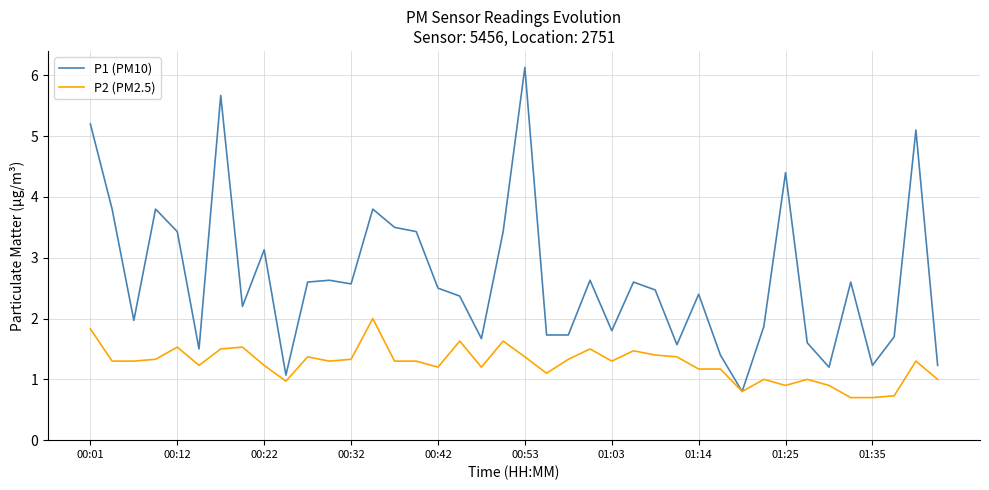

List the series in order of their overall mean, highest first.

P1 (PM10), P2 (PM2.5)